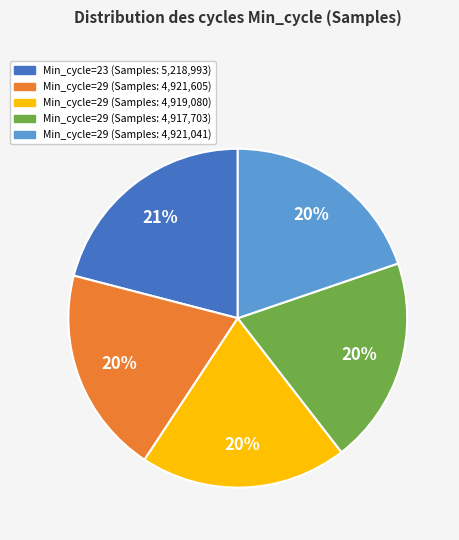

To the nearest percent, what is the average slice percentage?

20%